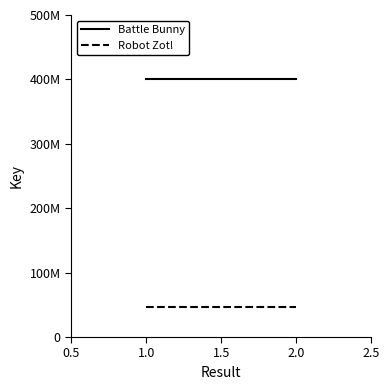

Is the value of Robot Zot! at 2.0 greater than the value of Battle Bunny at 2.0?

No